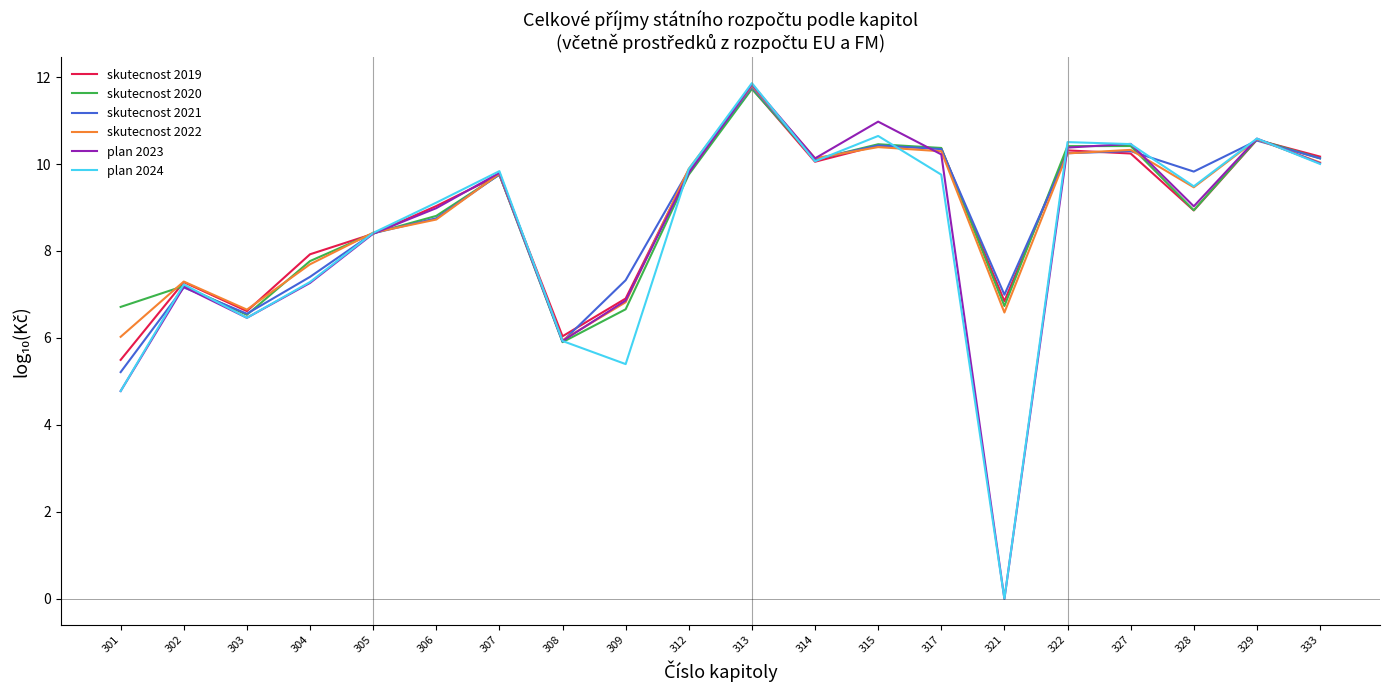

What is the difference between the maximum and second lowest values in the skutecnost 2021 series?

5.9